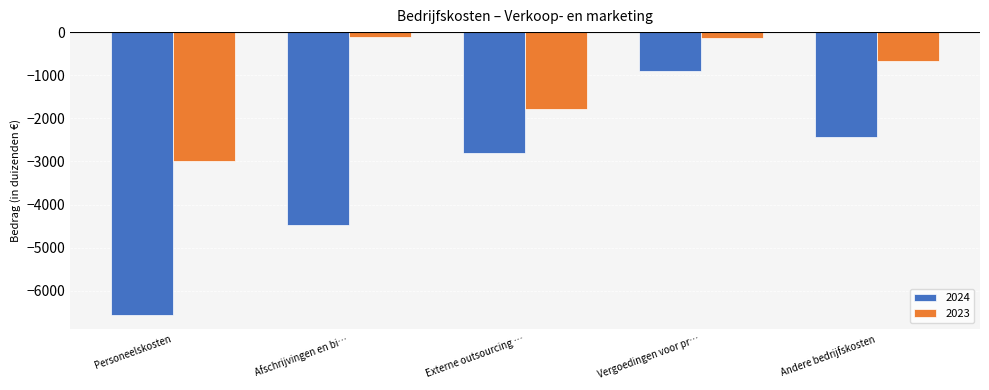

What is the label of the 3rd bar from the left?

Externe outsourcing …